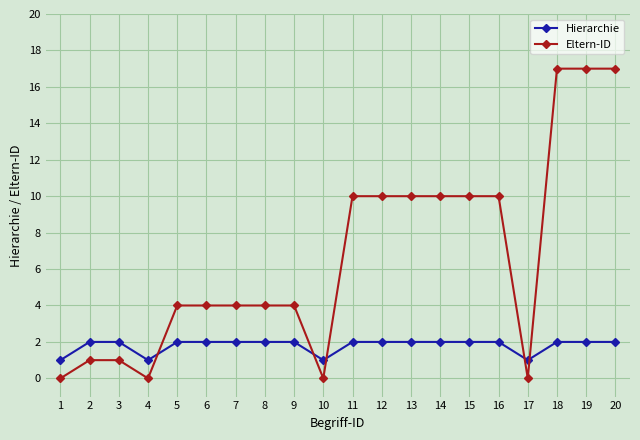

Which series changed the most between 2 and 18?

Eltern-ID